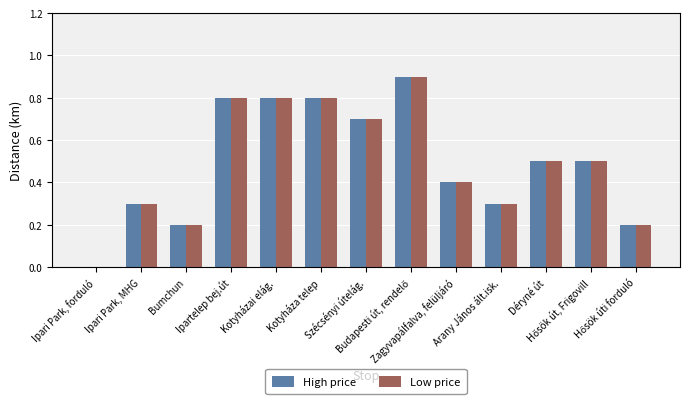

Does the chart contain stacked bars?

No